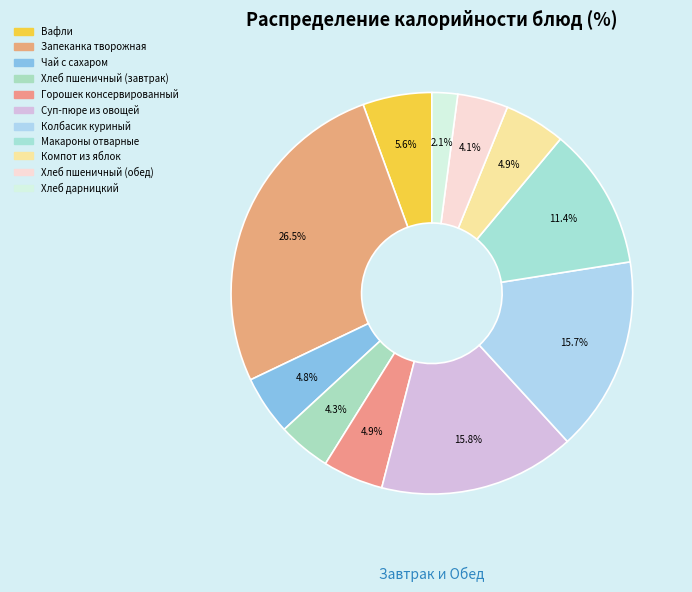

What is the ratio of the value at Макароны отварные to the value at Хлеб пшеничный (завтрак)?

2.7